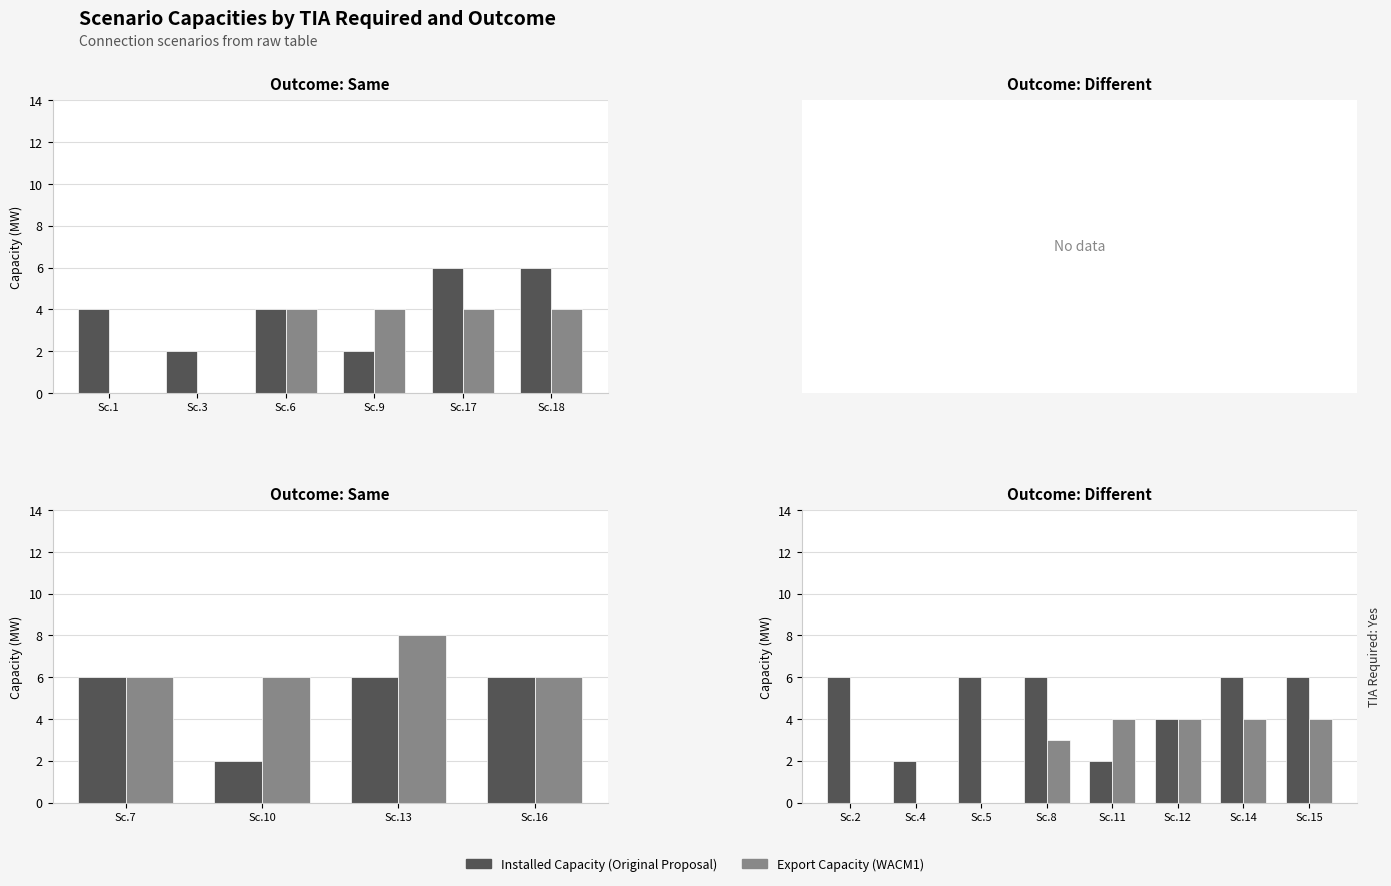

Rank the series by their average value, from lowest to highest.

Export Capacity (WACM1), Installed Capacity (Original Proposal)